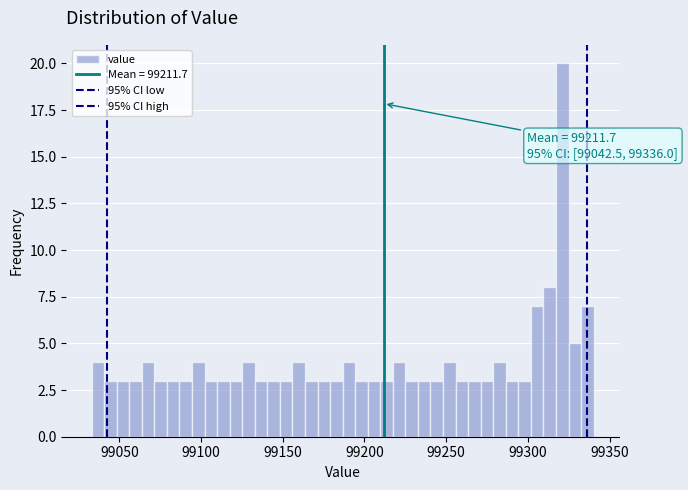

Around what value on the x-axis is the tallest bar? Give the approximate position of its centre, as read against the axis.

99320